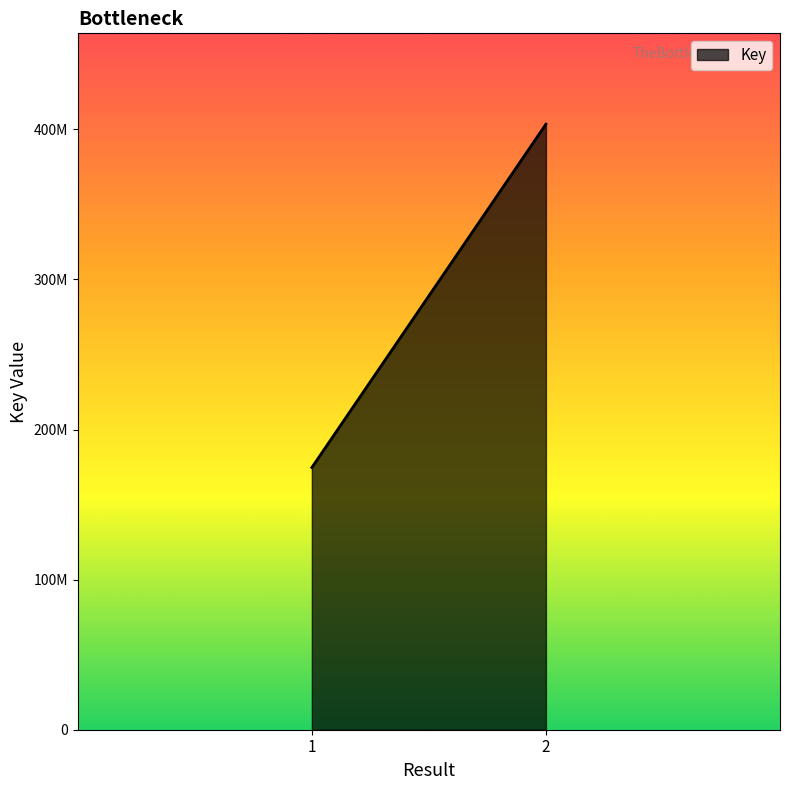

What is the sum of all values?

578103249